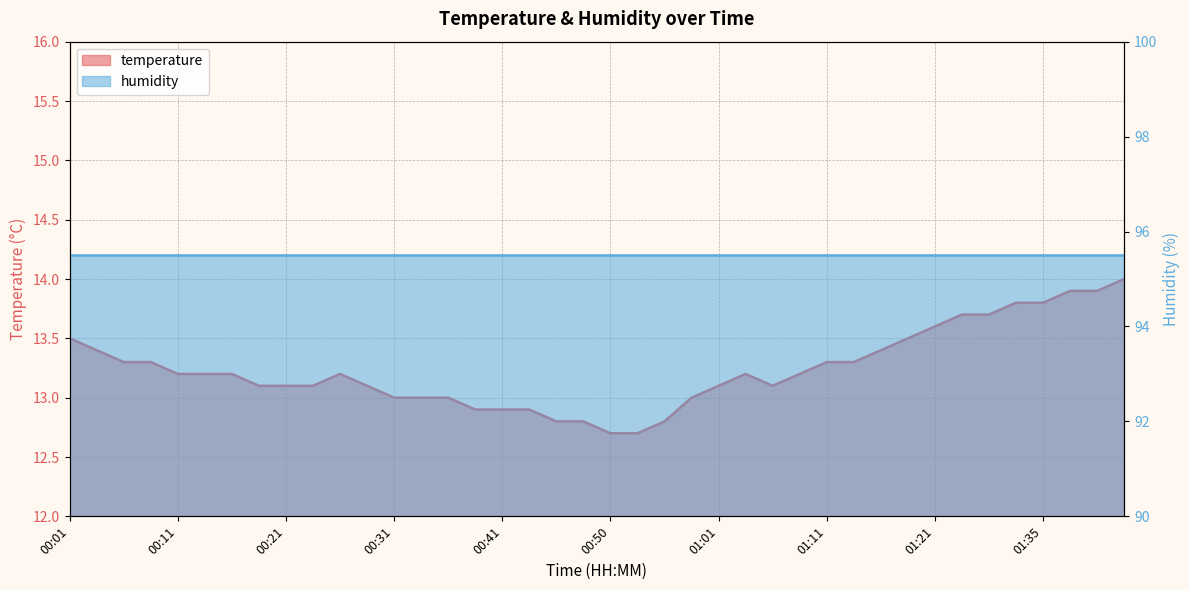

Reading left to right, list all the values displayed in this chart.

00:01=13.5	00:03=13.4	00:06=13.3	00:08=13.3	00:11=13.2	00:13=13.2	00:16=13.2	00:18=13.1	00:21=13.1	00:23=13.1	00:26=13.2	00:28=13.1	00:31=13.0	00:33=13.0	00:36=13.0	00:38=12.9	00:41=12.9	00:43=12.9	00:45=12.8	00:48=12.8	00:50=12.7	00:53=12.7	00:55=12.8	00:58=13.0	01:01=13.1	01:03=13.2	01:05=13.1	01:08=13.2	01:11=13.3	01:13=13.3	01:16=13.4	01:18=13.5	01:21=13.6	01:24=13.7	01:30=13.7	01:32=13.8	01:35=13.8	01:38=13.9	01:40=13.9	01:43=14.0